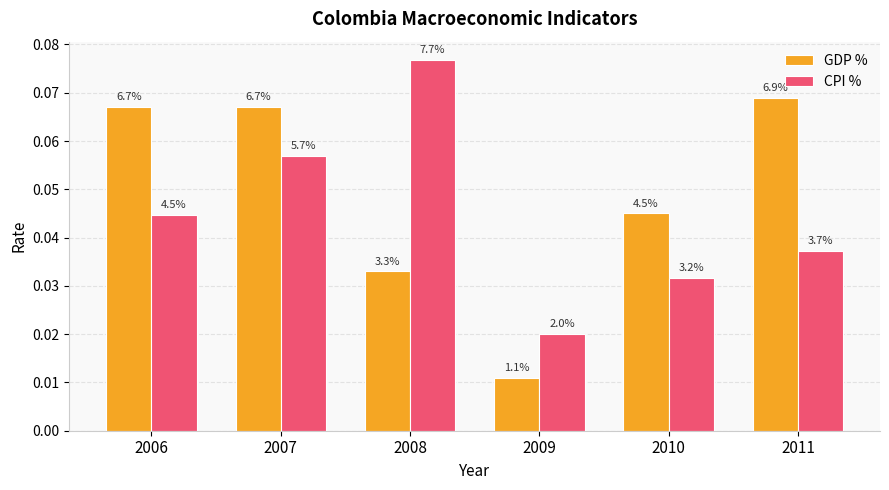

Rank the series at 2007 from lowest to highest value.

CPI %, GDP %